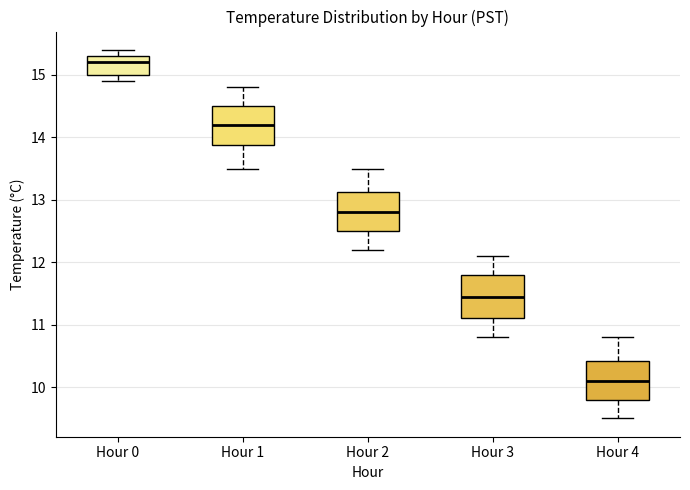

Which box has the highest median line?

Hour 0